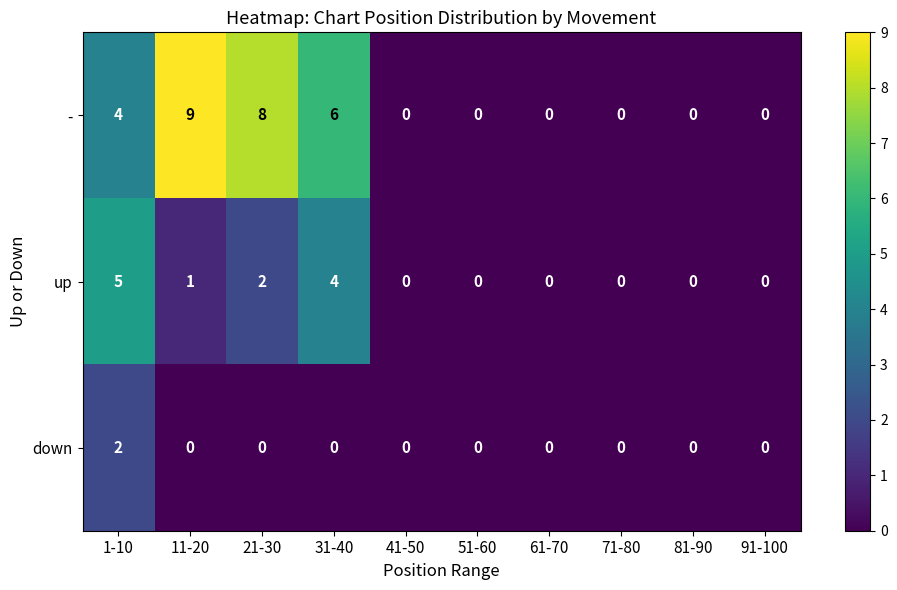

What is the sum of all - values?

27